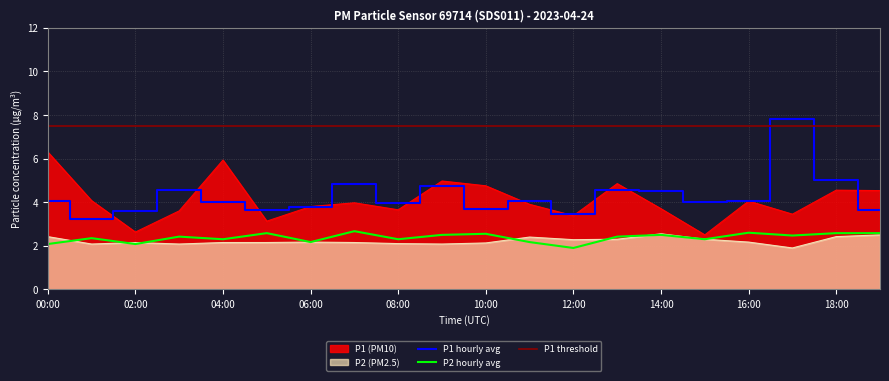

Reading right to left, extract all data points from this chart.

P1: 19:00=4.5	18:00=4.5	17:00=3.5	16:00=4.0	15:00=2.5	14:00=3.7	13:00=4.8	12:00=3.4	11:00=3.9	10:00=4.8	09:00=5.0	08:00=3.6	07:00=4.0	06:00=3.8	05:00=3.1	04:00=5.9	03:00=3.6	02:00=2.6	01:00=4.1	00:00=6.3
P2: 19:00=2.5	18:00=2.4	17:00=1.9	16:00=2.2	15:00=2.3	14:00=2.5	13:00=2.3	12:00=2.3	11:00=2.4	10:00=2.1	09:00=2.1	08:00=2.1	07:00=2.1	06:00=2.2	05:00=2.1	04:00=2.1	03:00=2.1	02:00=2.1	01:00=2.1	00:00=2.4
P1_hourly: 19:00=3.6	18:00=5.0	17:00=7.8	16:00=4.0	15:00=4.0	14:00=4.5	13:00=4.5	12:00=3.5	11:00=4.0	10:00=3.7	09:00=4.8	08:00=4.0	07:00=4.8	06:00=3.8	05:00=3.6	04:00=4.0	03:00=4.5	02:00=3.6	01:00=3.2	00:00=4.1
P2_hourly: 19:00=2.6	18:00=2.6	17:00=2.5	16:00=2.6	15:00=2.3	14:00=2.5	13:00=2.4	12:00=1.9	11:00=2.2	10:00=2.5	09:00=2.5	08:00=2.3	07:00=2.7	06:00=2.2	05:00=2.6	04:00=2.3	03:00=2.4	02:00=2.1	01:00=2.4	00:00=2.1